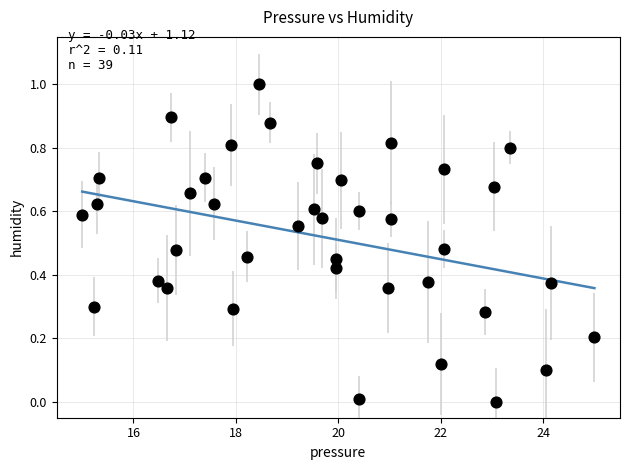

What is the range of Y values (max minus min)?

1.0